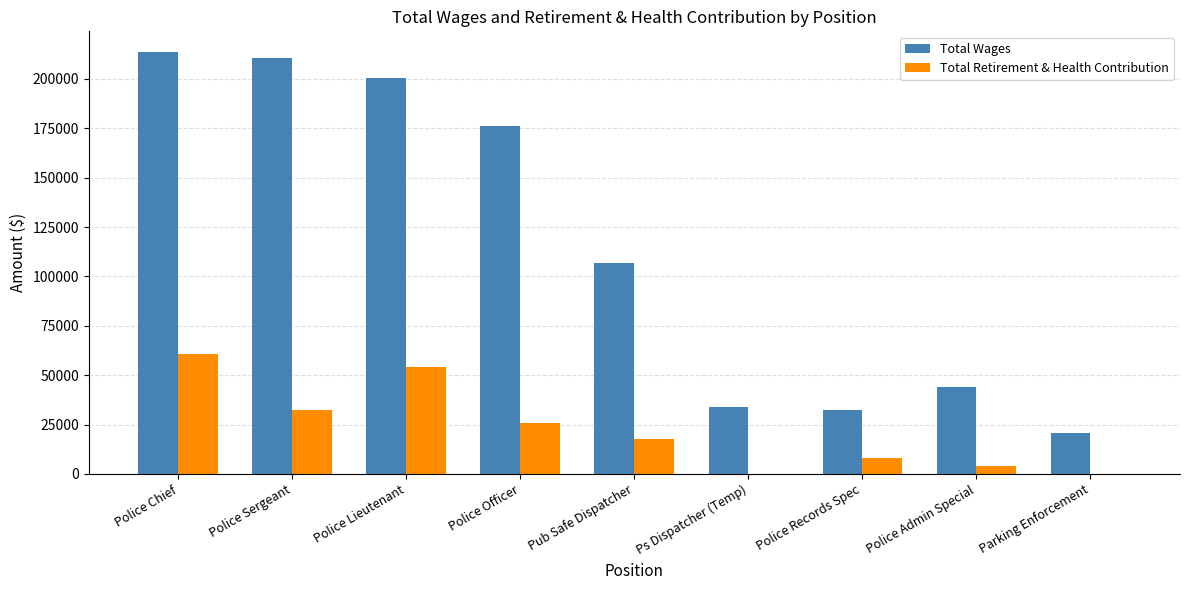

Where does the Total Retirement & Health Contribution series first go above 17708?

Police Chief